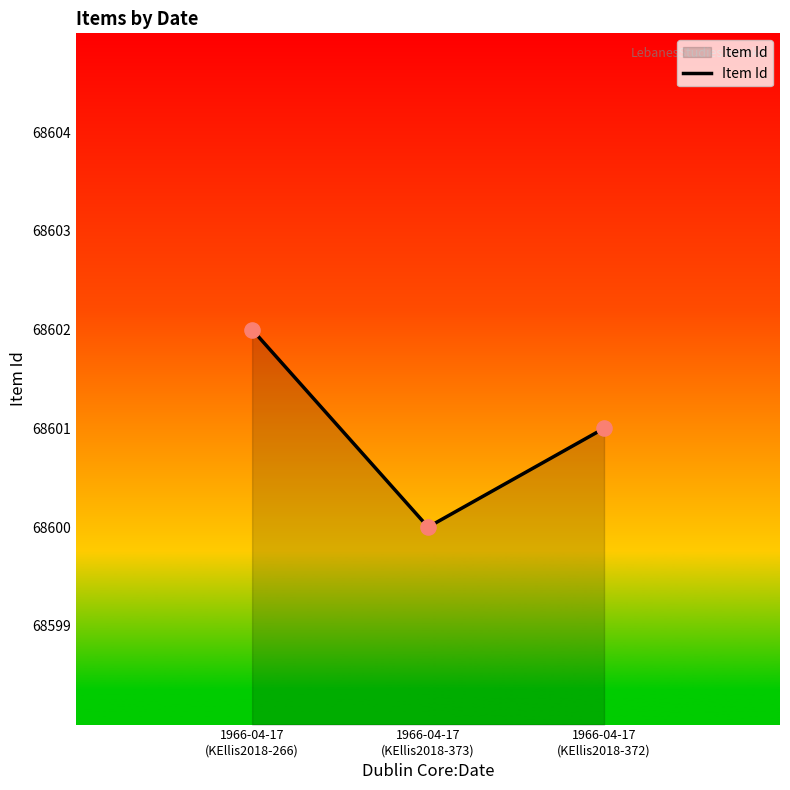

What is the change in value from 1966-04-17
(KEllis2018-373) to 1966-04-17
(KEllis2018-372)?

+1